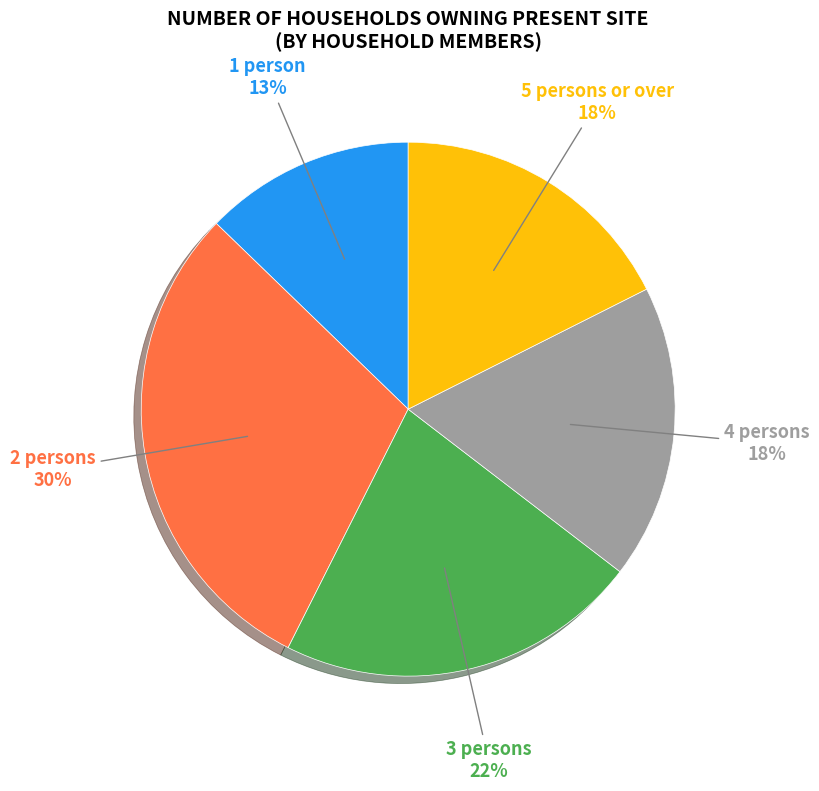

Count the number of slices in the pie.

5